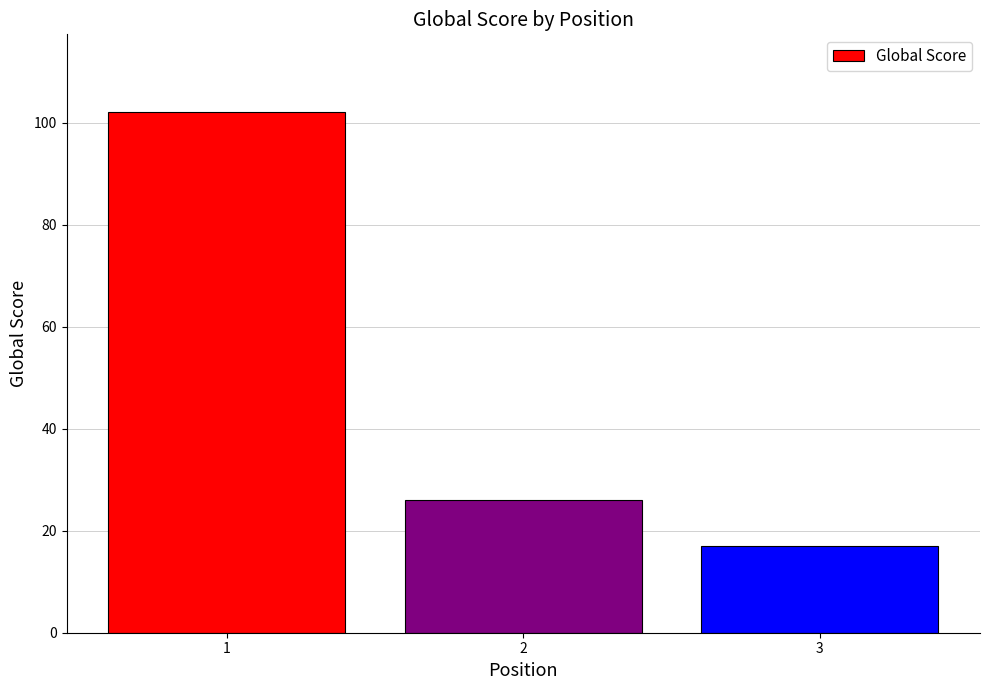

Count the values in the range 17 to 102.

3